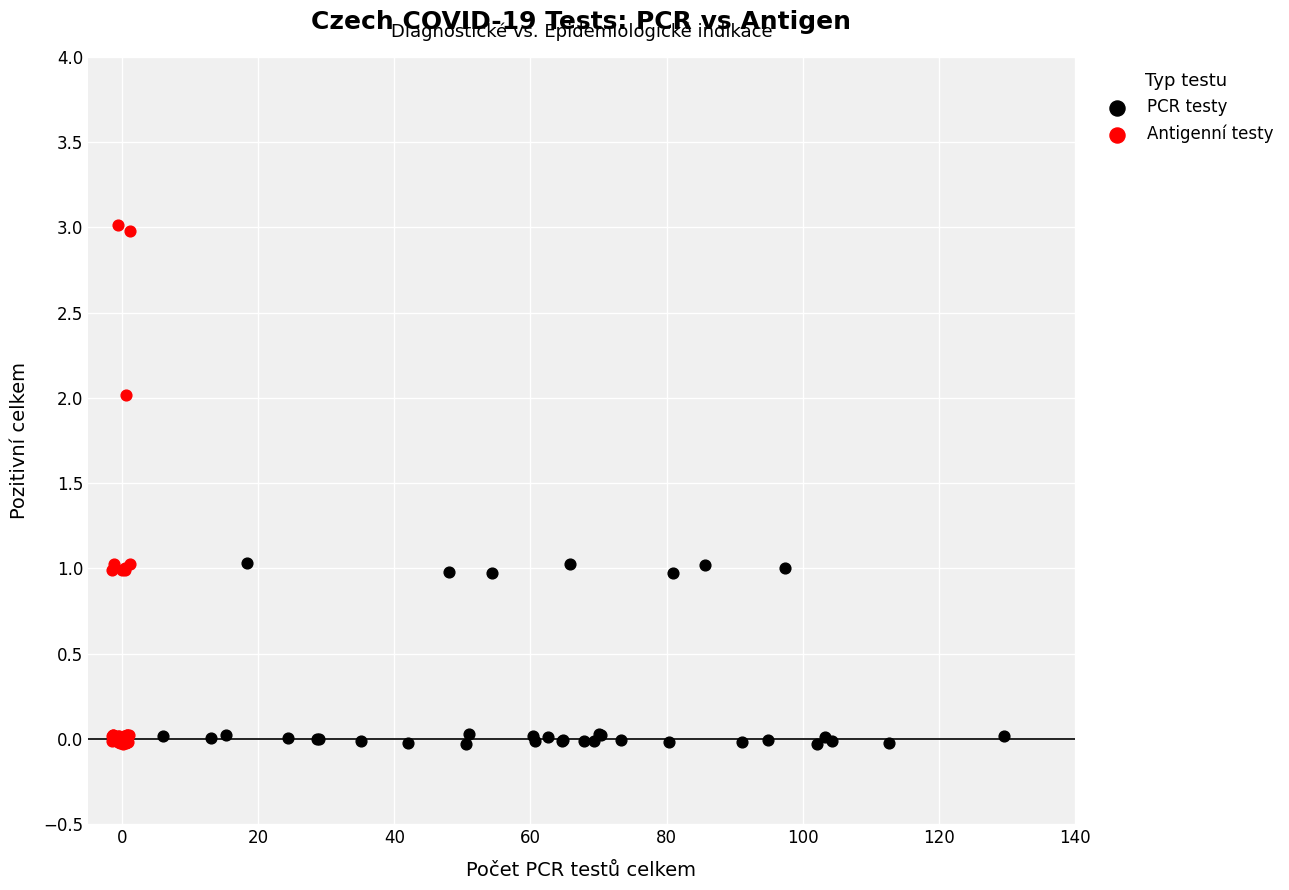

Which series reaches the maximum Y coordinate?

Antigenní testy